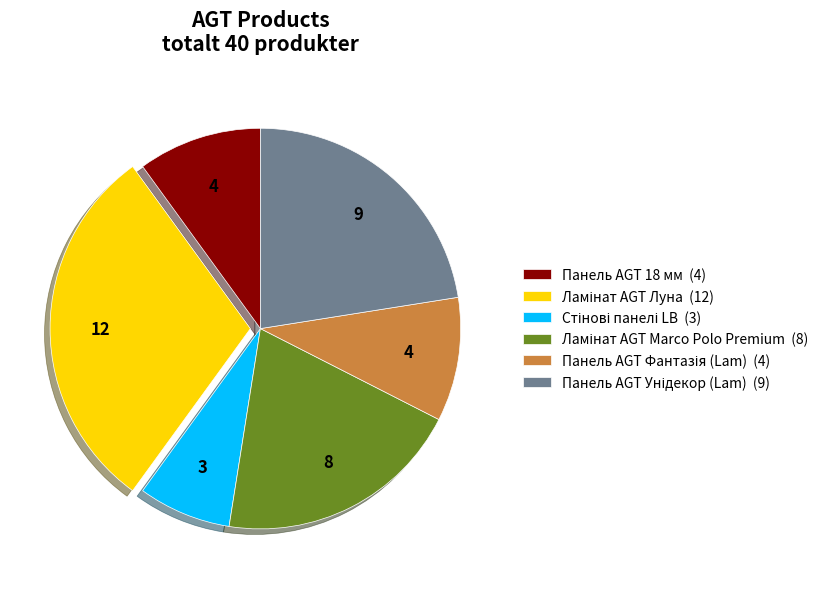

True or false: Панель AGT 18 мм (4) accounts for 1% of the total.

False